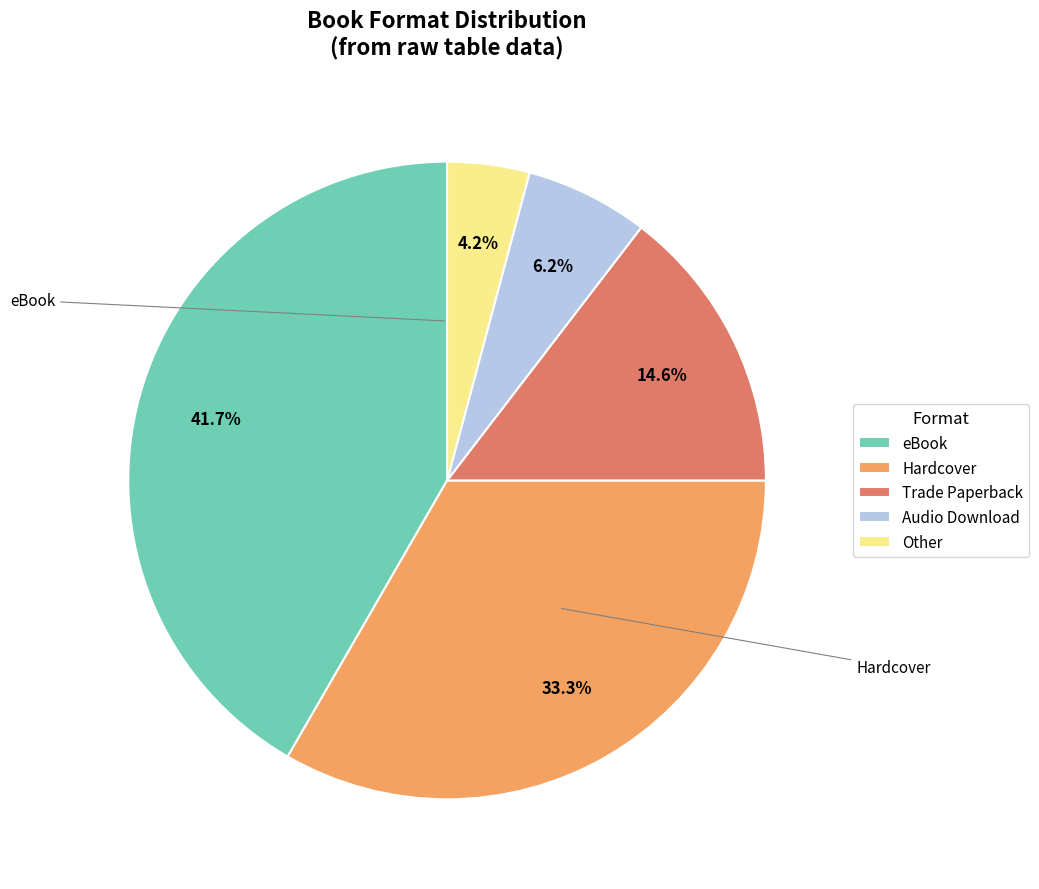

To the nearest percent, what is the average slice percentage?

20%